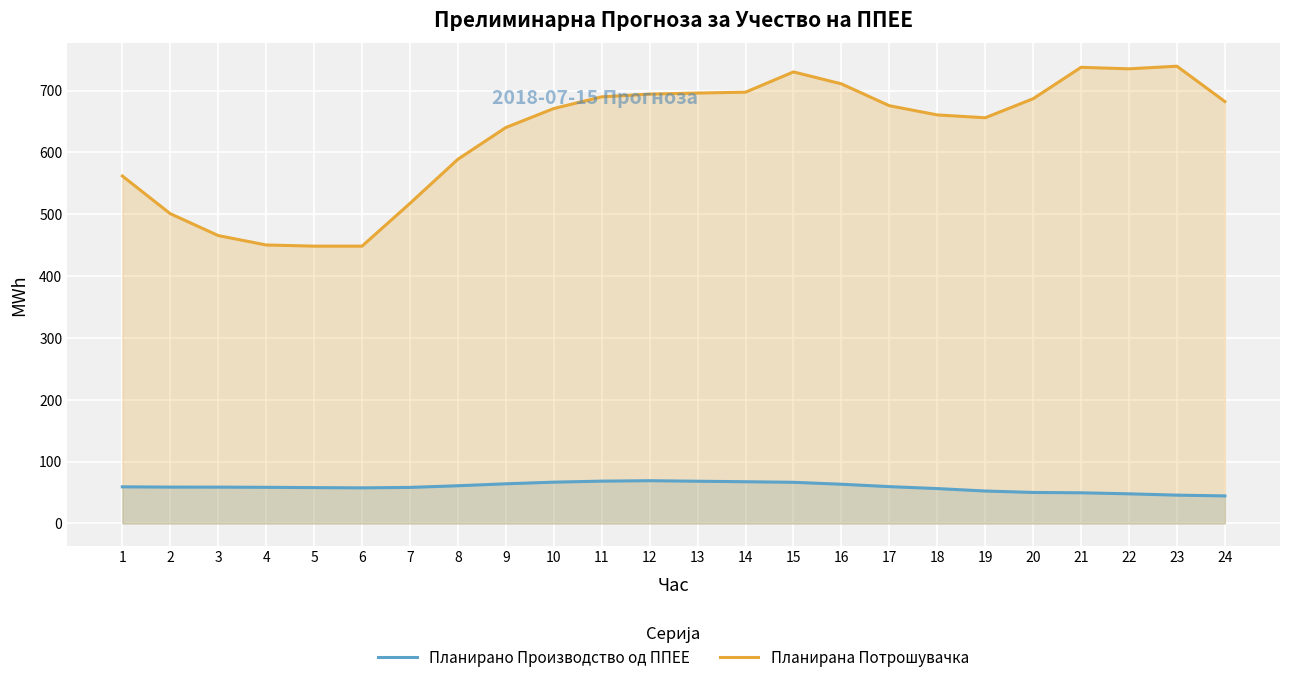

What is the difference between the Планирано Производство од ППЕЕ values at 16 and 1?

4.2